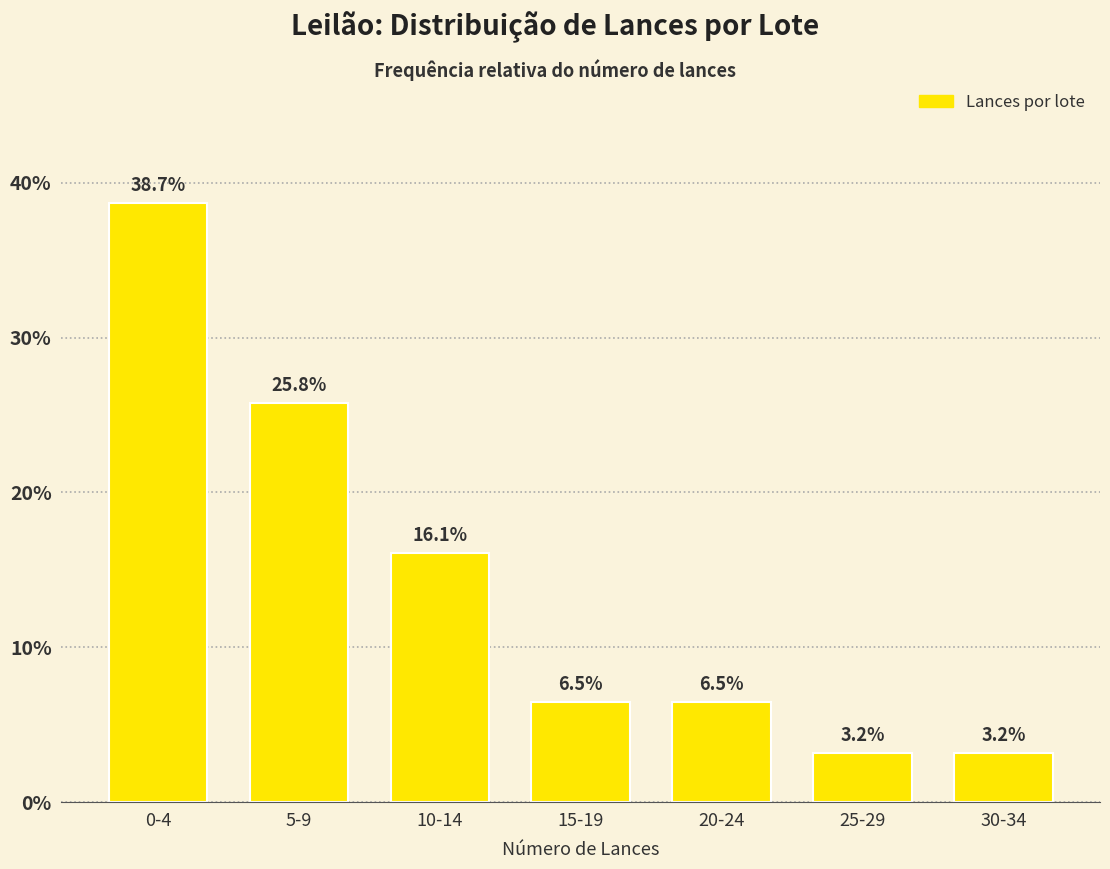

Reading left to right, what are all the values shown in this chart?

38.7	25.8	16.1	6.5	6.5	3.2	3.2